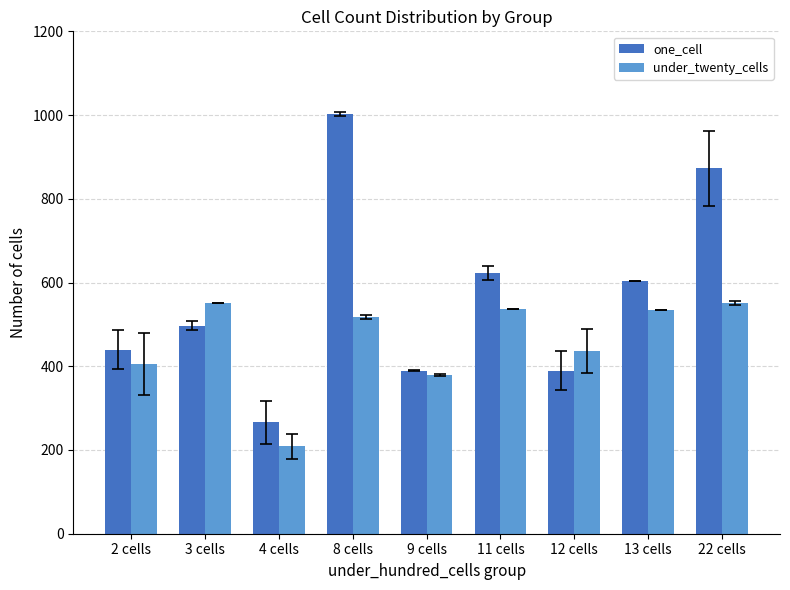

List the series in order of their peak value, highest first.

one_cell, under_twenty_cells